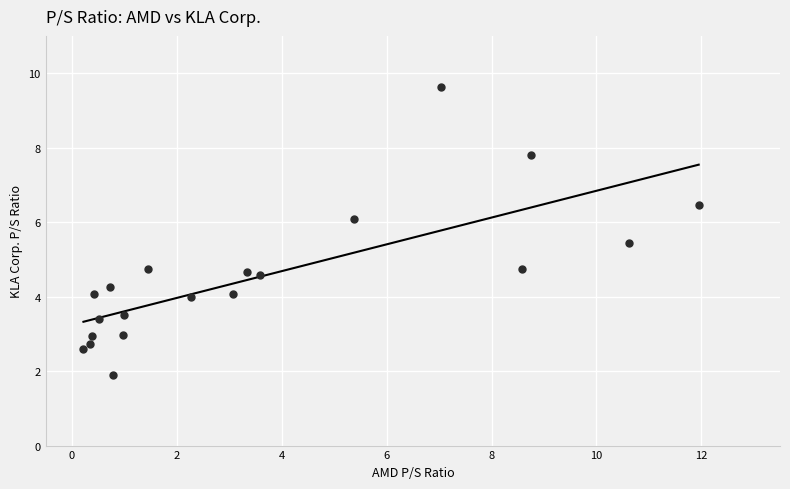

What is the range of X values (max minus min)?

11.7